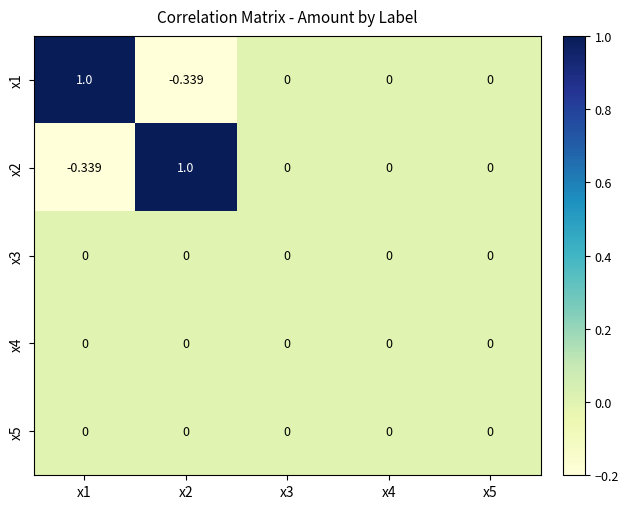

How many values in x2 are below zero?

1